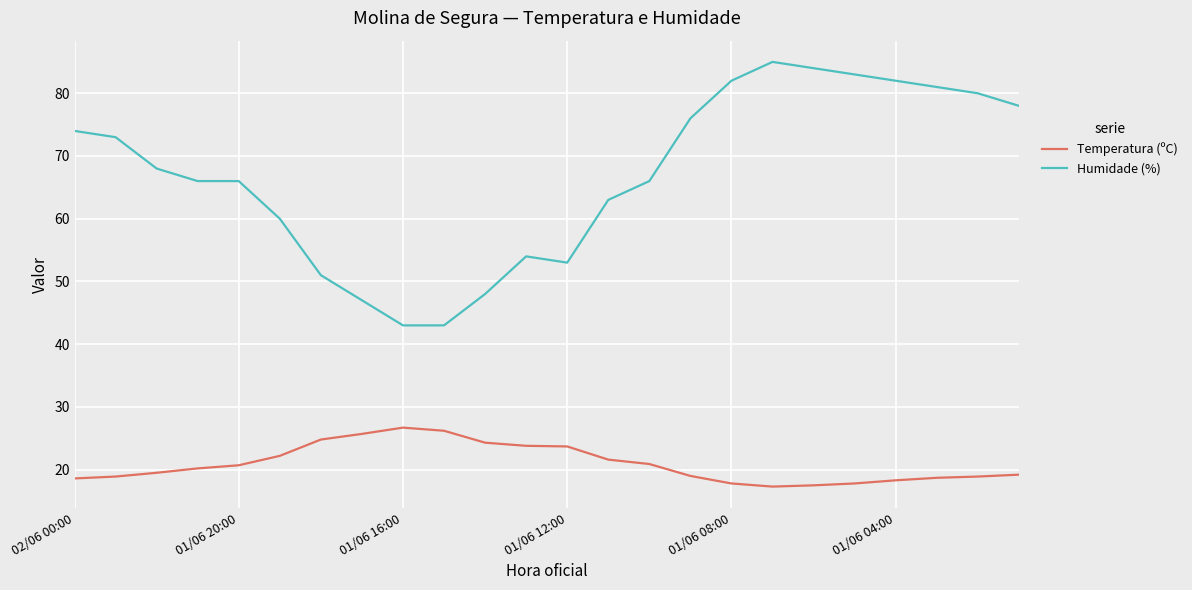

What is the minimum value shown in the chart?

17.3